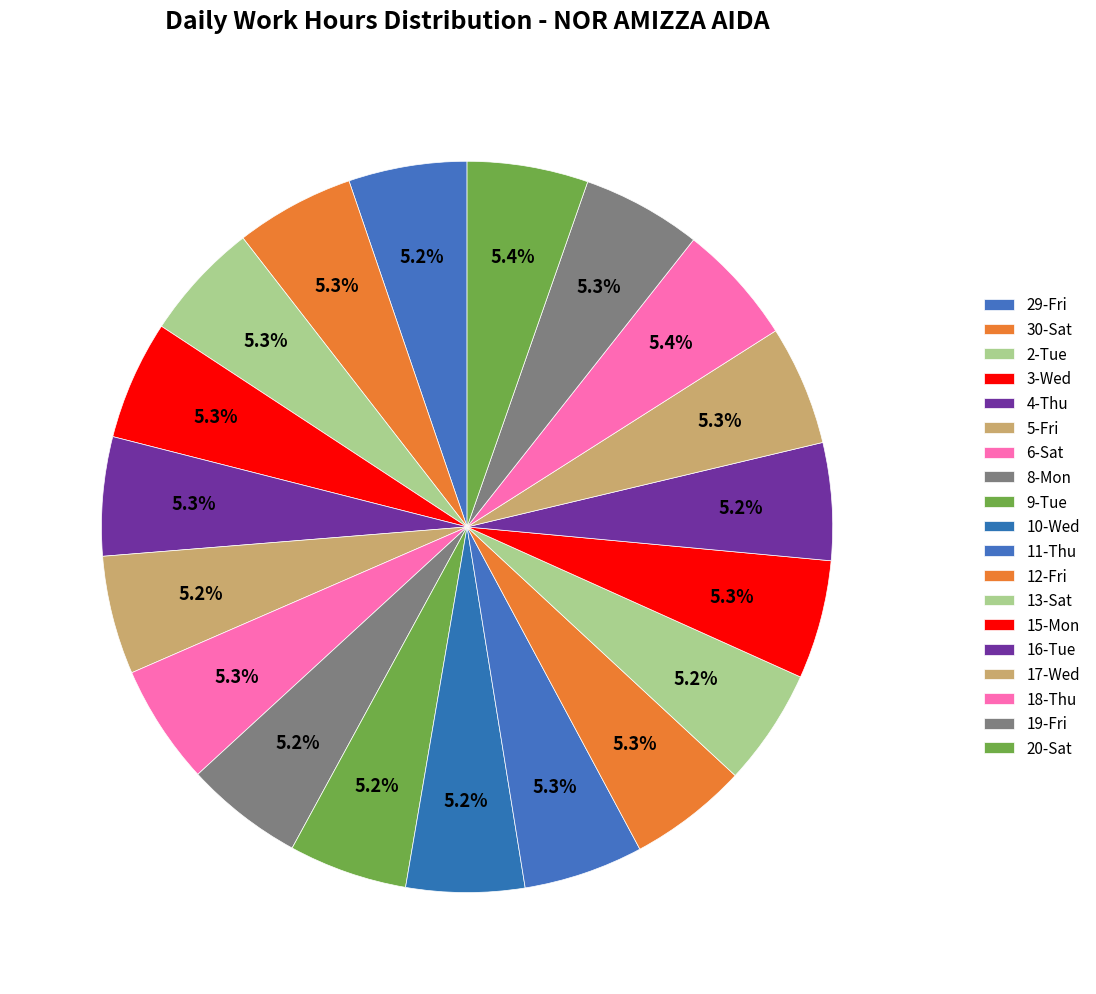

The 2-Tue slice represents 5% of the pie. True or false?

True